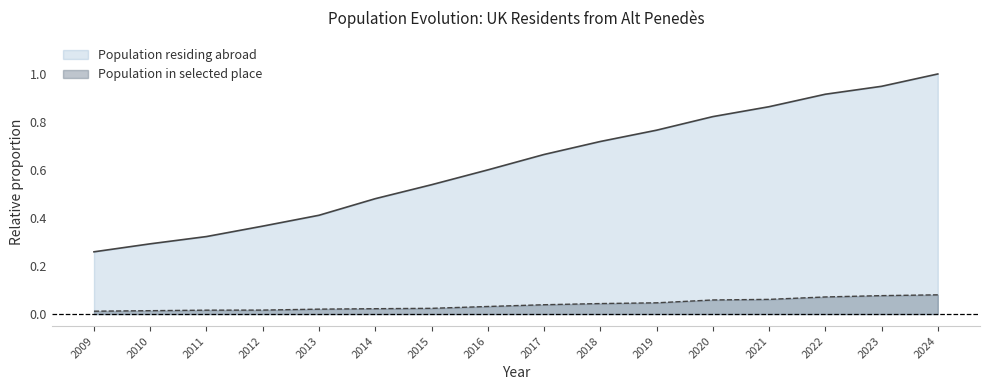

At which label is Population residing abroad closest to 0?

2009